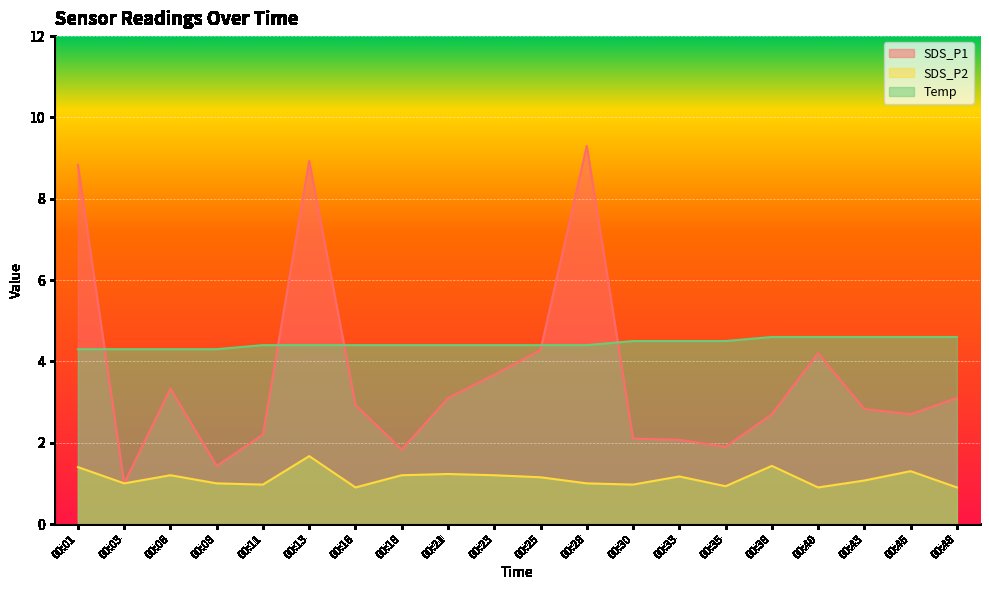

At how many categories does at least one series exceed 2?

20